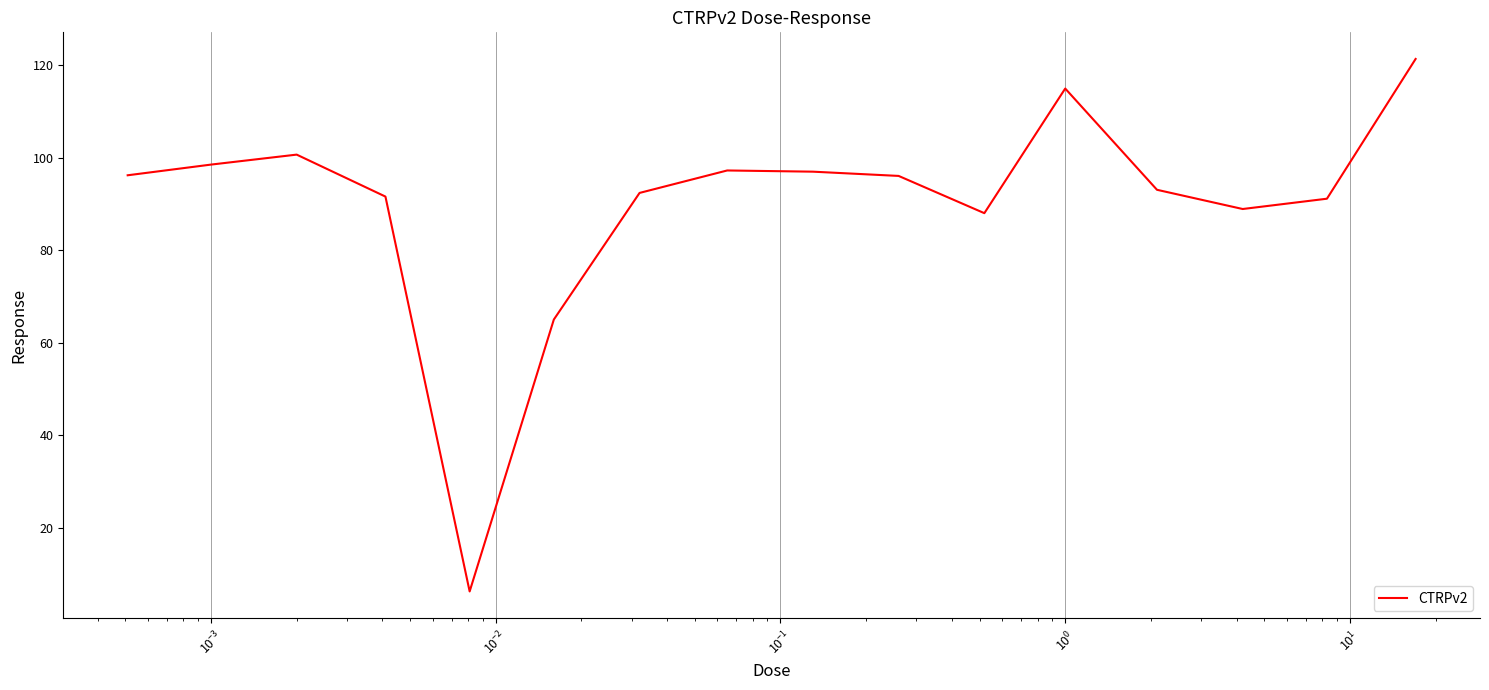

What is the greatest value displayed?

121.4